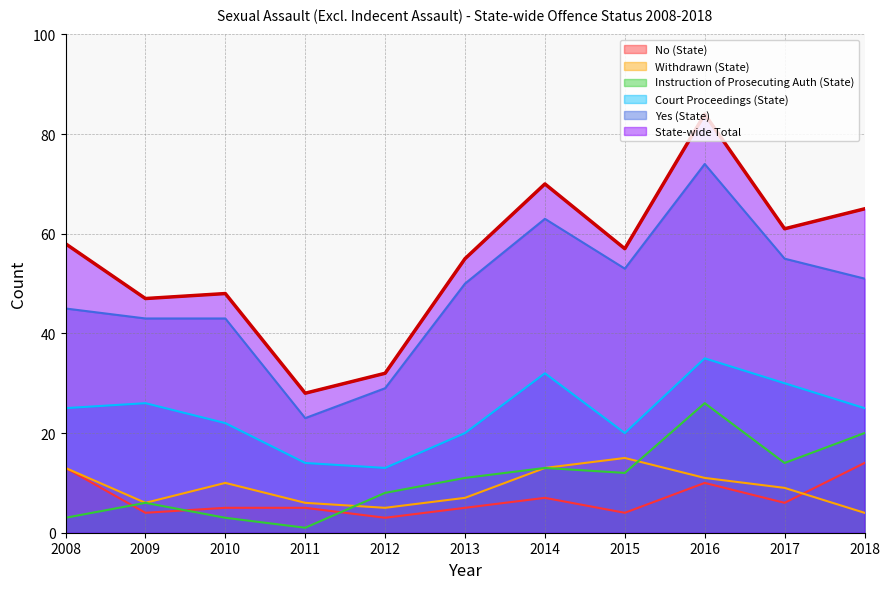

How many lines are shown in the chart?

6